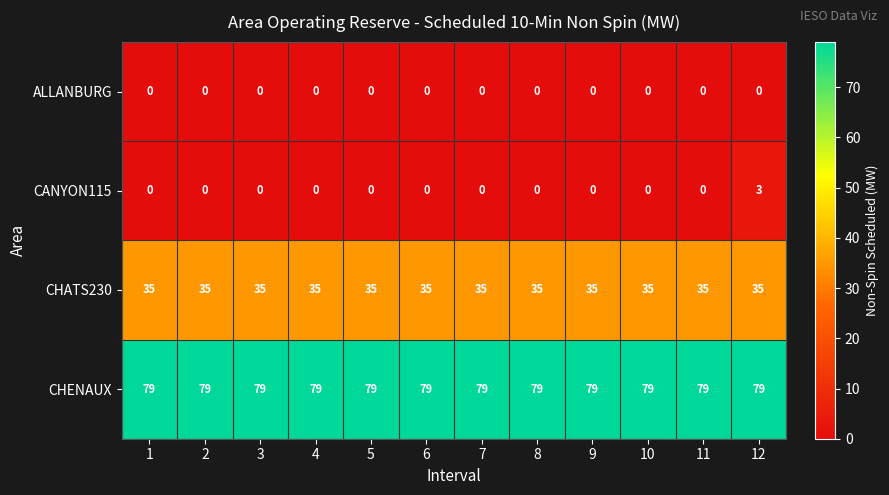

List the series in order of their peak value, lowest first.

ALLANBURG, CANYON115, CHATS230, CHENAUX